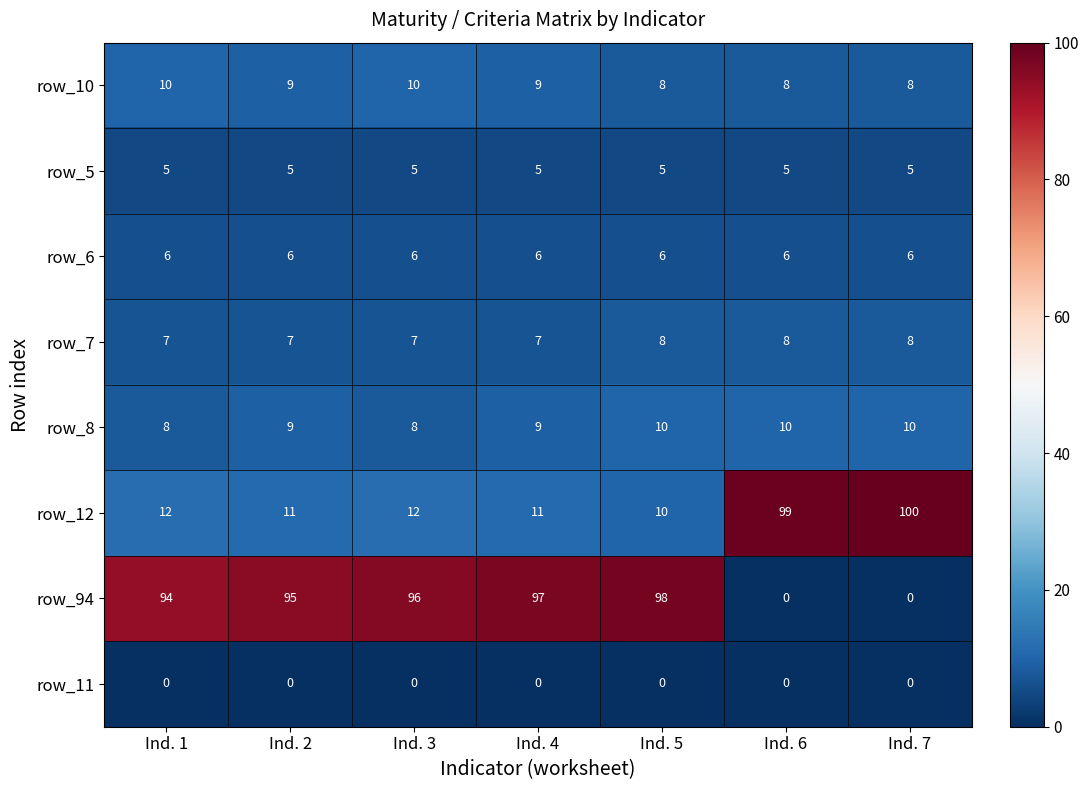

How many categories are shown in the chart?

7